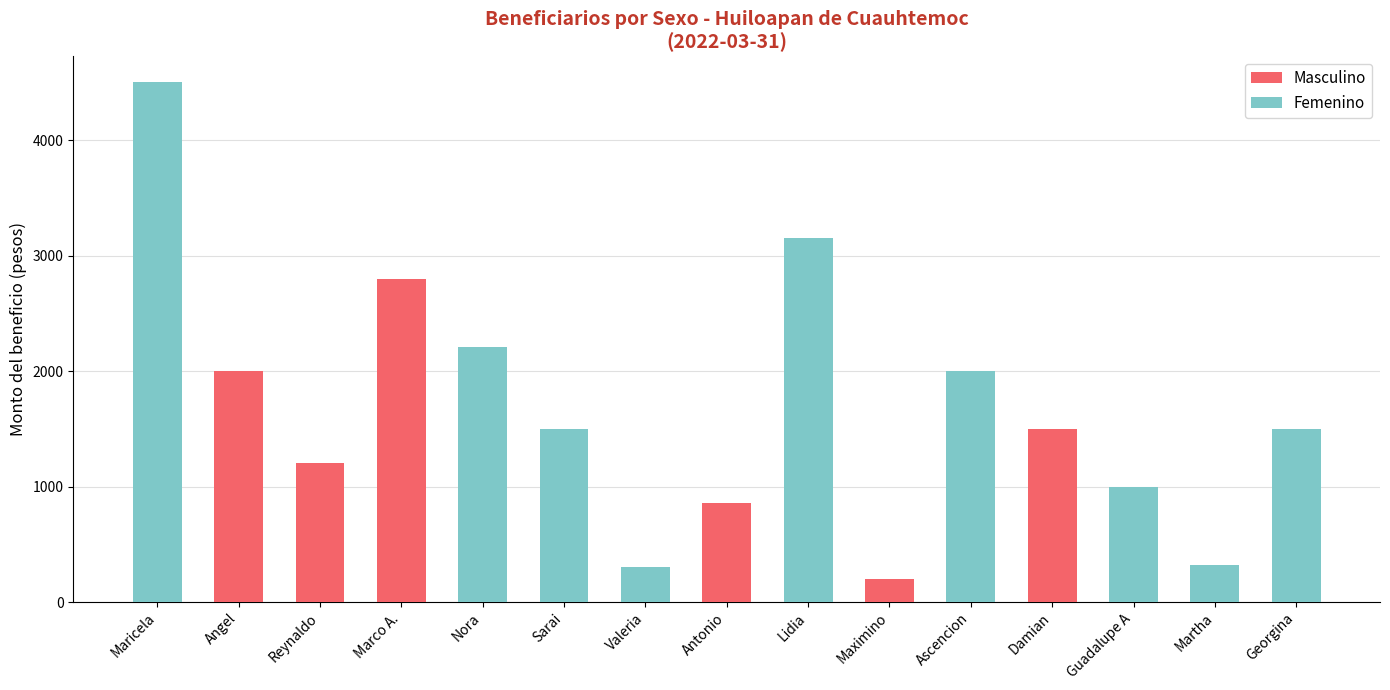

Reading left to right, list the values for the Masculino series.

Maricela=0.0	Angel=2000.0	Reynaldo=1200.0	Marco A.=2800.0	Nora=0.0	Sarai=0.0	Valeria=0.0	Antonio=860.2	Lidia=0.0	Maximino=200.0	Ascencion=0.0	Damian=1500.0	Guadalupe A=0.0	Martha=0.0	Georgina=0.0